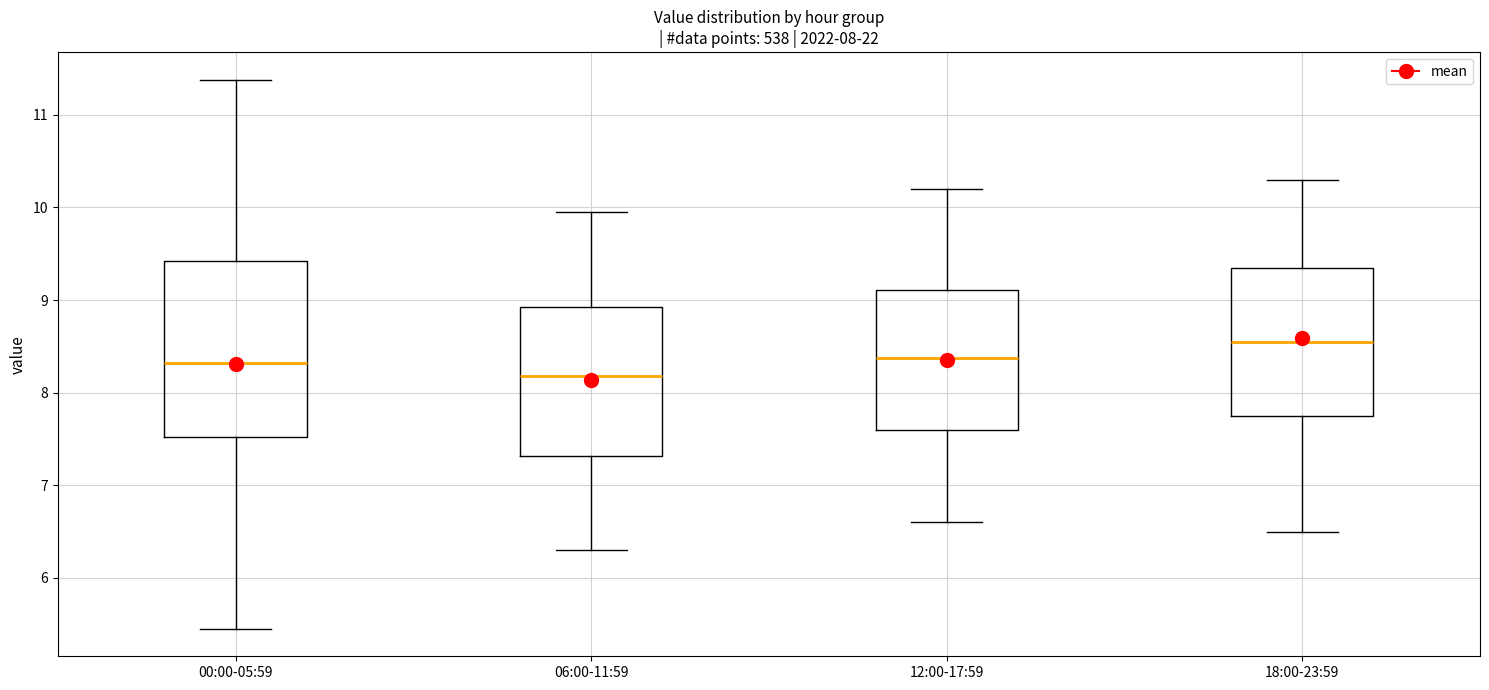

Comparing the boxes themselves (not the whiskers), which one is the tallest?

00:00-05:59